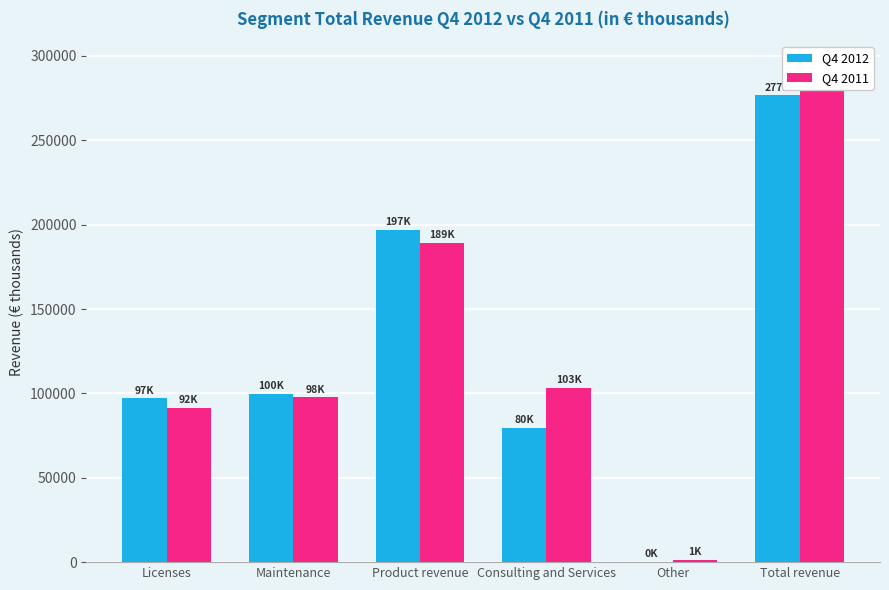

What is the difference between the maximum and second lowest values in the Q4 2012 series?

197116